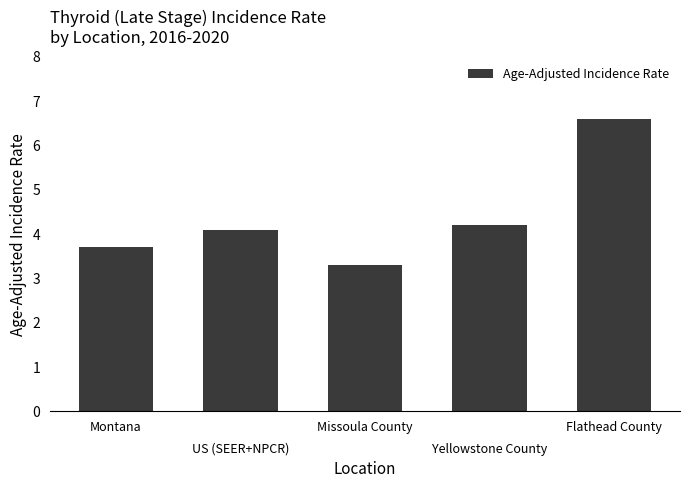

What is the value of the 1st bar from the left?

3.7